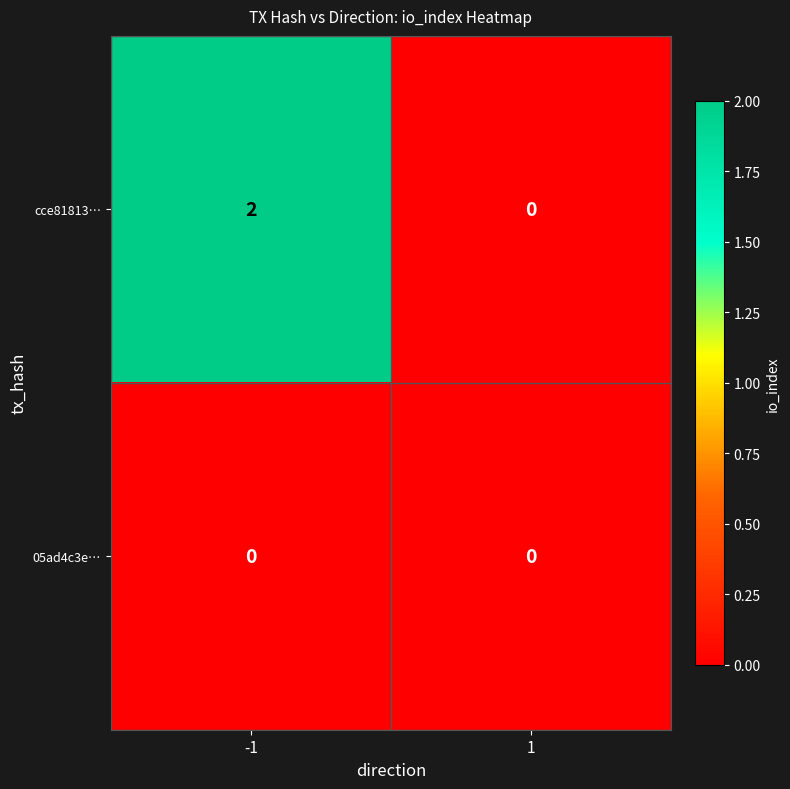

The cce81813… series shows 2 at -1. True or false?

True